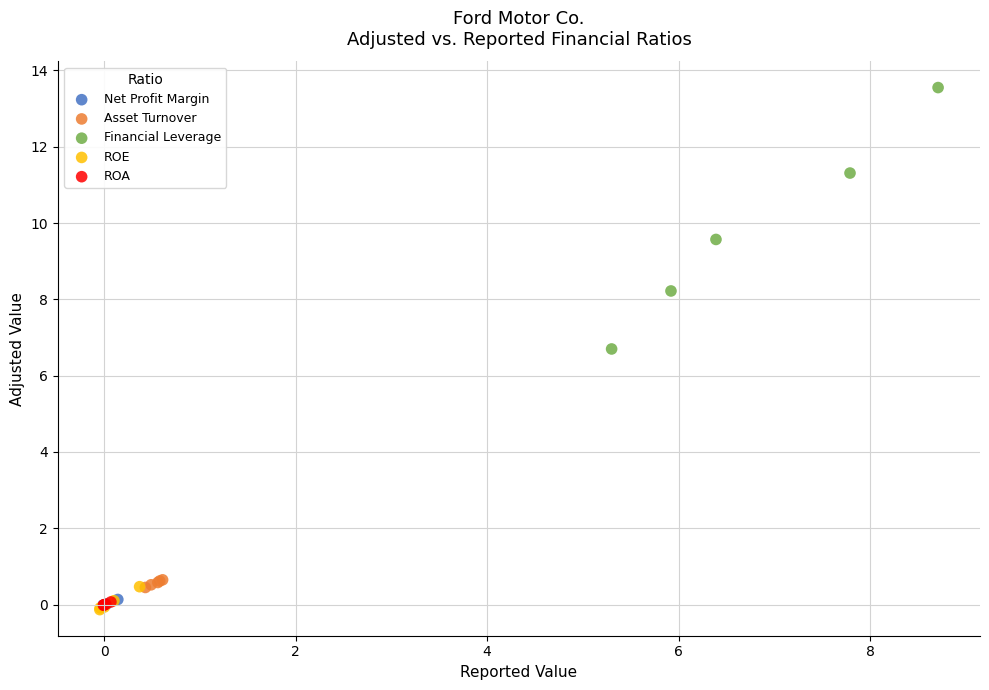

Which series reaches the maximum Y coordinate?

Financial Leverage